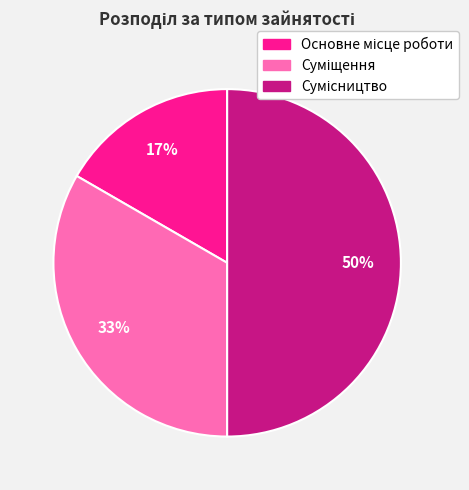

To the nearest percent, what is the average slice percentage?

33%